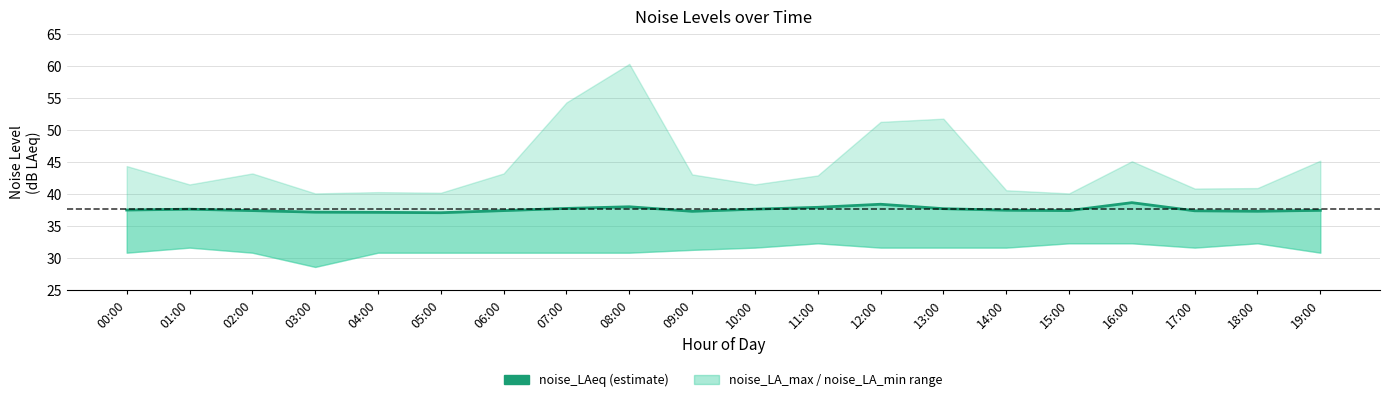

What is the difference between the maximum and second lowest values?

1.5